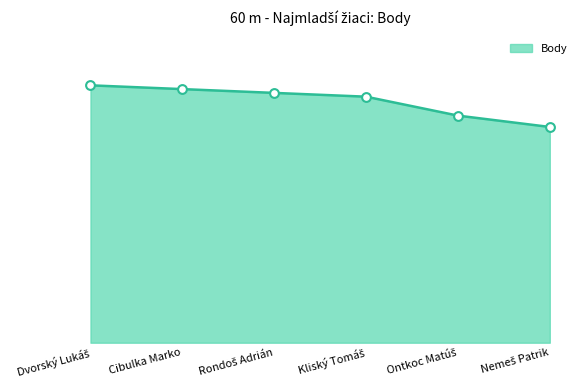

Which has a higher value, Nemeš Patrik or Ontkoc Matúš?

Ontkoc Matúš